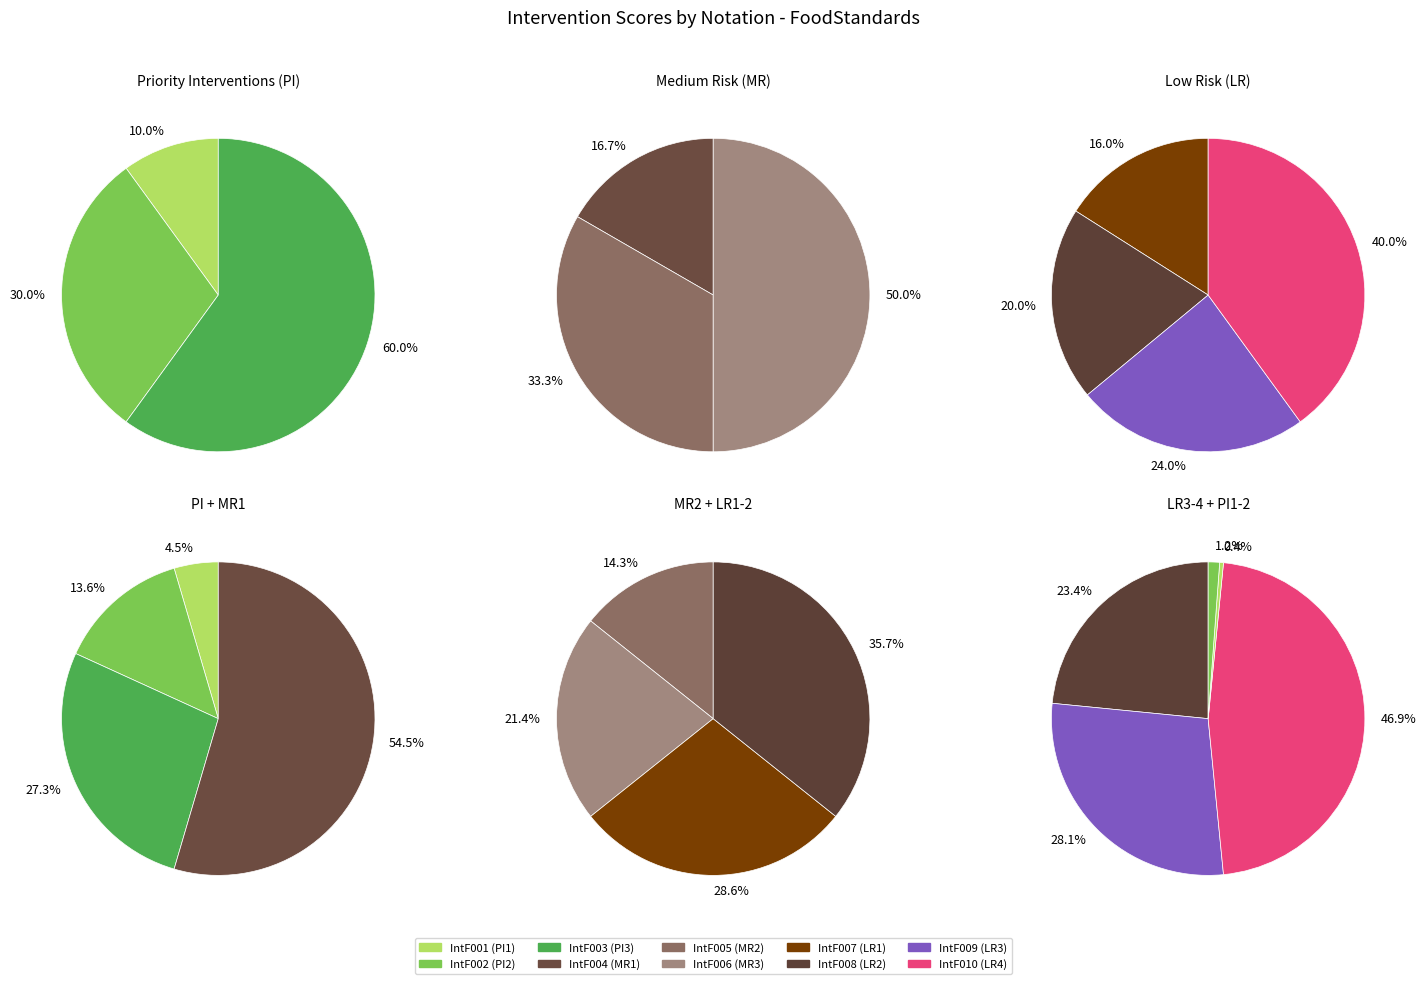

Is IntF002 the majority of the pie?

No